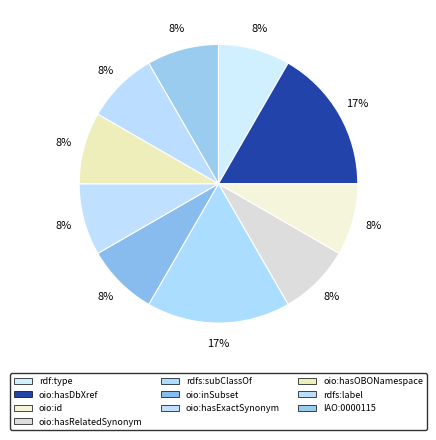

To the nearest percent, what percentage of the pie is oio:inSubset?

8%